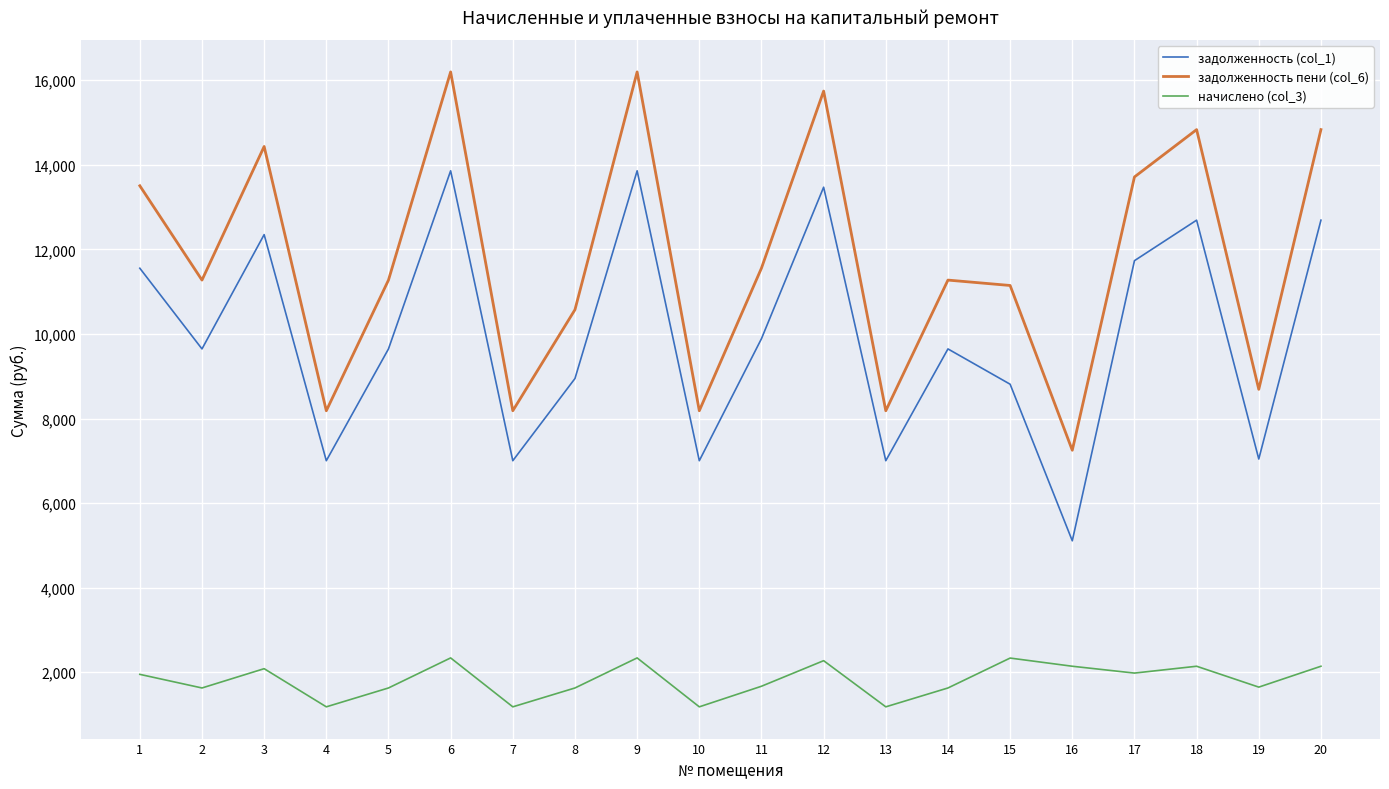

How many lines are shown in the chart?

3